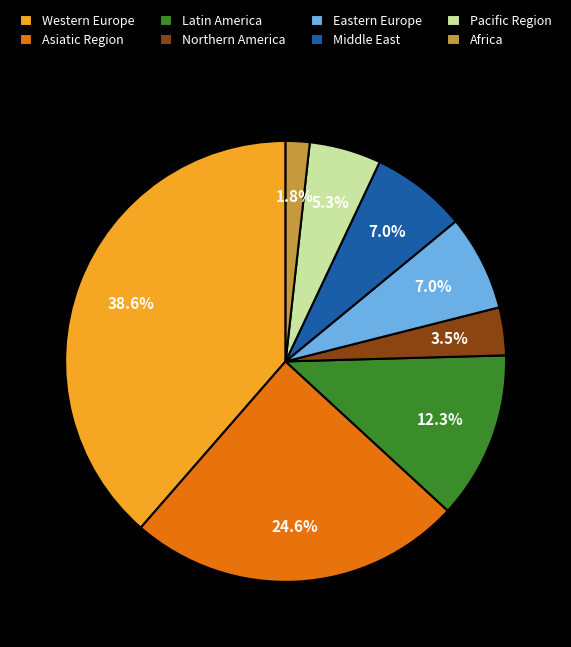

Which category has the smallest portion of the pie?

Africa